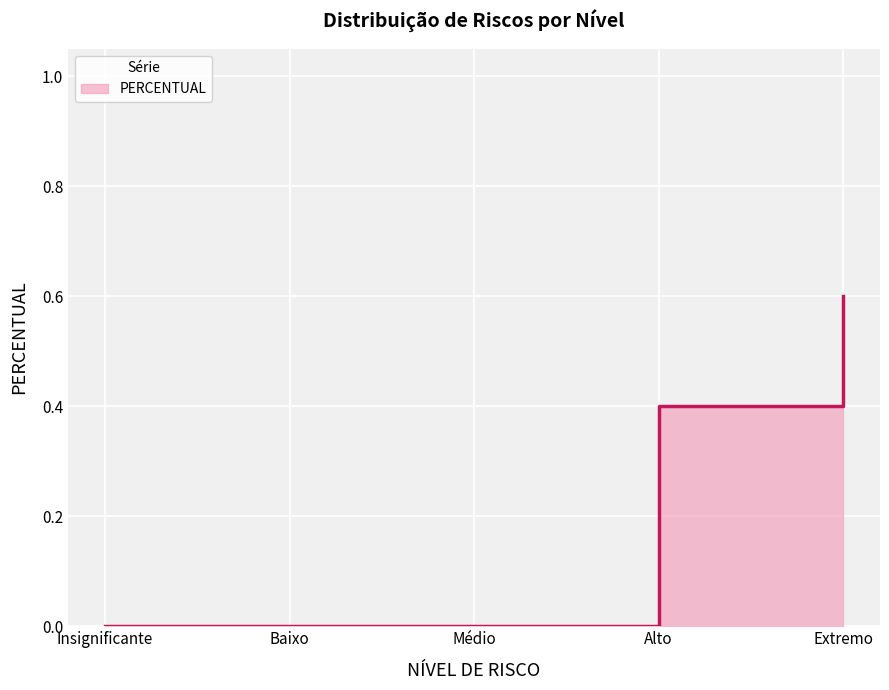

How many lines are shown in the chart?

1